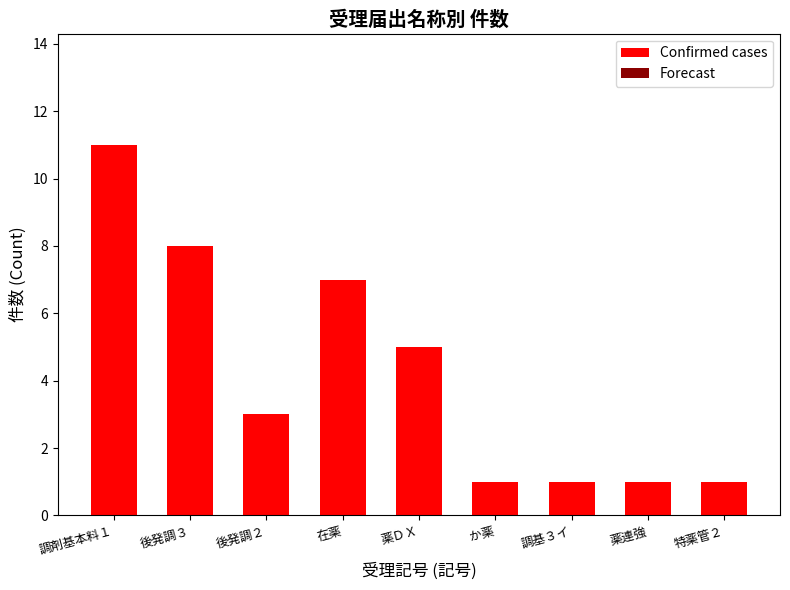

What position from the left is 薬連強?

8